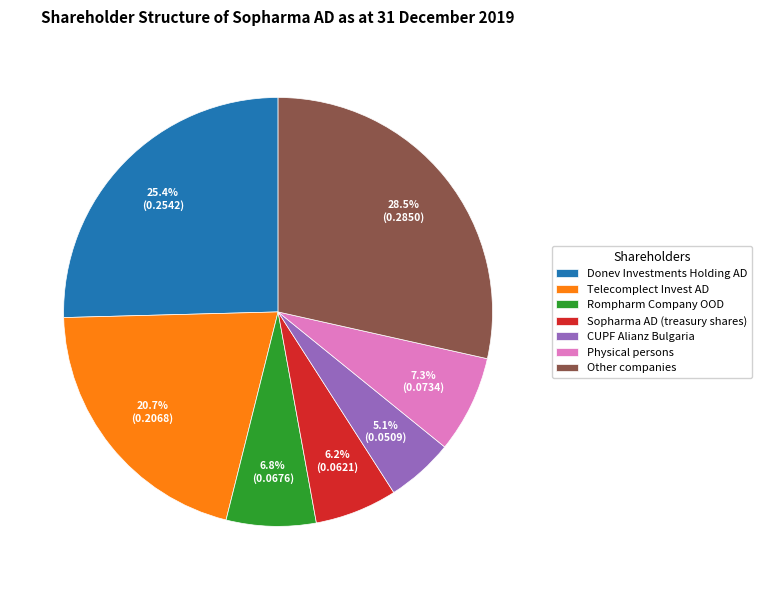

Rank the categories by value from lowest to highest.

CUPF Alianz Bulgaria, Sopharma AD (treasury shares), Rompharm Company OOD, Physical persons, Telecomplect Invest AD, Donev Investments Holding AD, Other companies